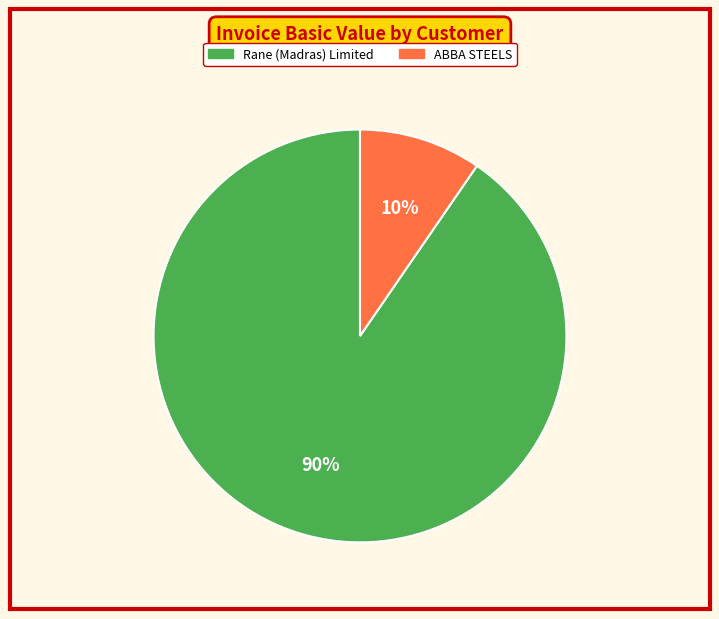

Is there a majority slice in this chart?

Yes